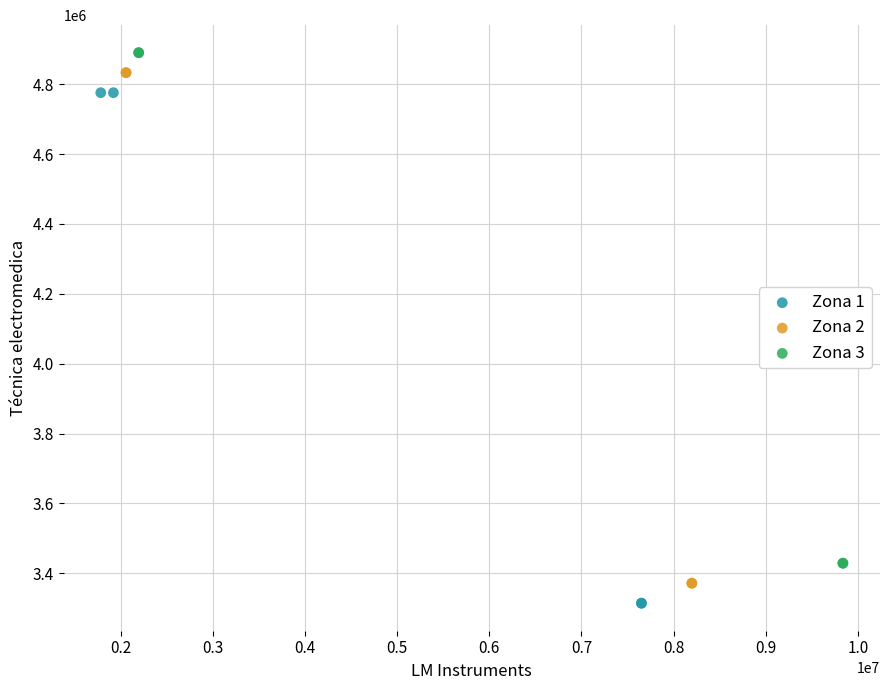

Which series reaches the maximum Y coordinate?

Zona 3